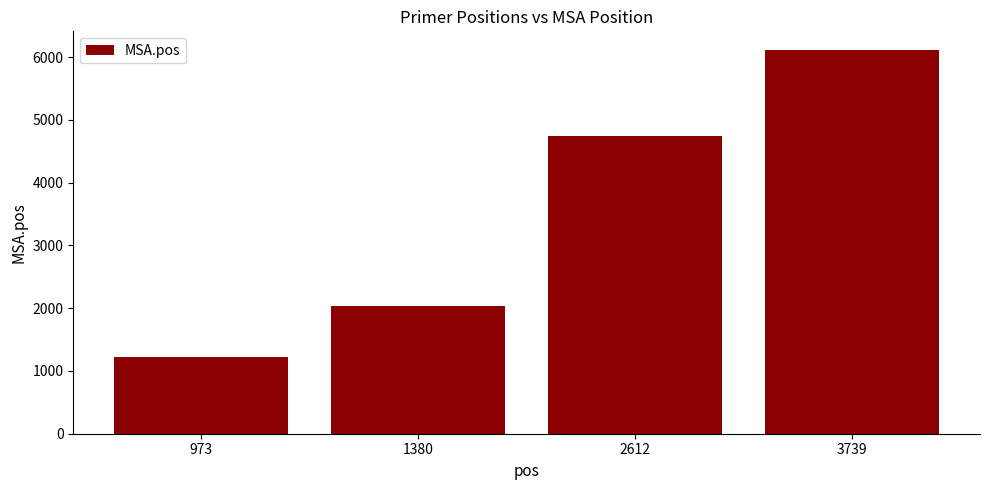

Which label corresponds to the smallest value in the chart?

973